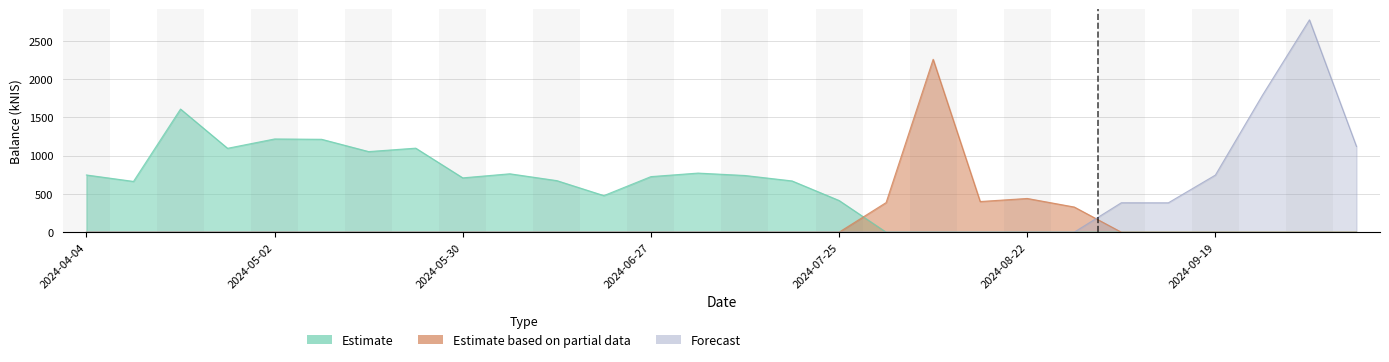

What is the maximum value for Estimate based on partial data?

2261.0